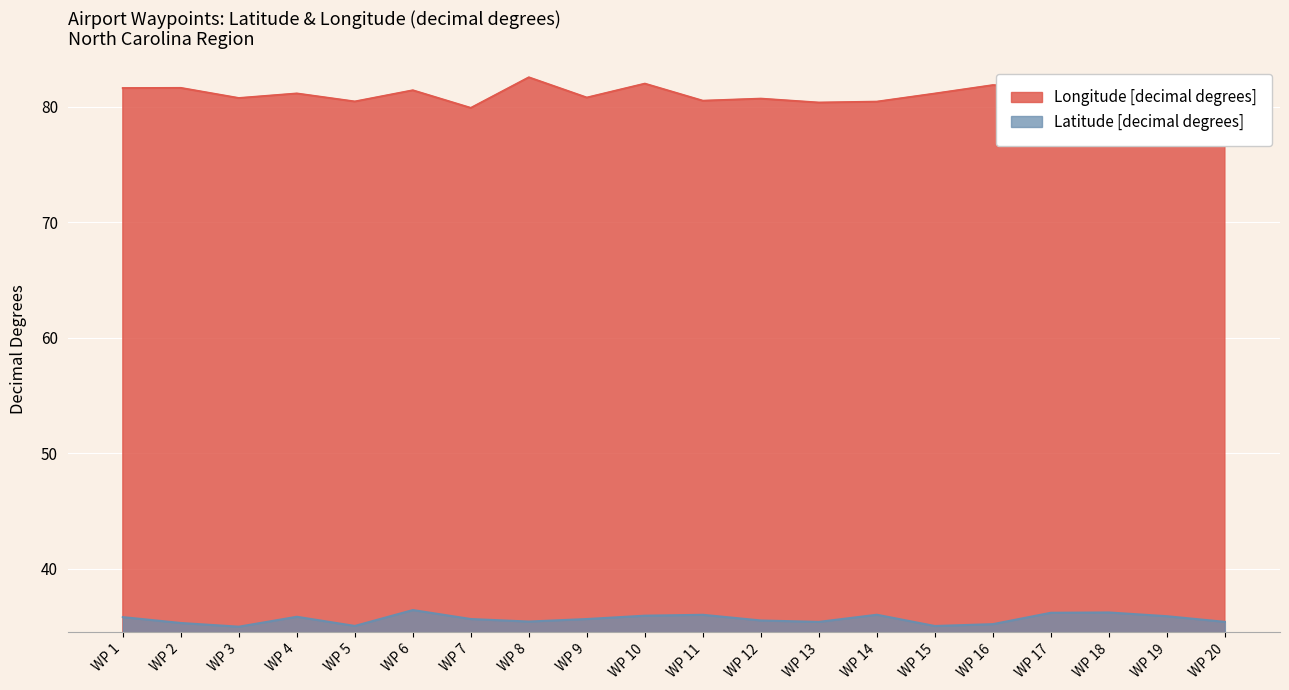

Reading right to left, list all the values displayed in this chart.

Latitude [decimal degrees]: 35.4	35.9	36.2	36.2	35.2	35.1	36.0	35.4	35.5	36.0	35.9	35.7	35.4	35.7	36.4	35.1	35.9	35.0	35.3	35.8
Longitude [decimal degrees]: 80.8	80.6	80.7	81.6	81.9	81.1	80.4	80.4	80.7	80.5	82.0	80.8	82.5	79.9	81.4	80.5	81.1	80.7	81.6	81.6